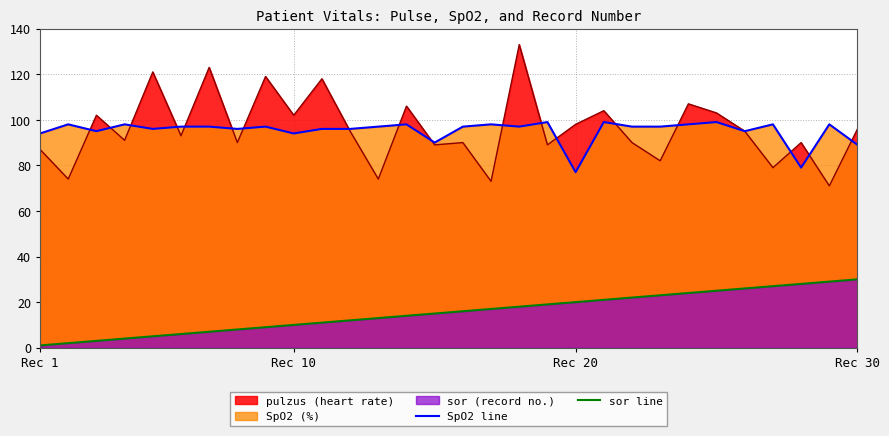

Is it true that sor equals 2 at 2?

True